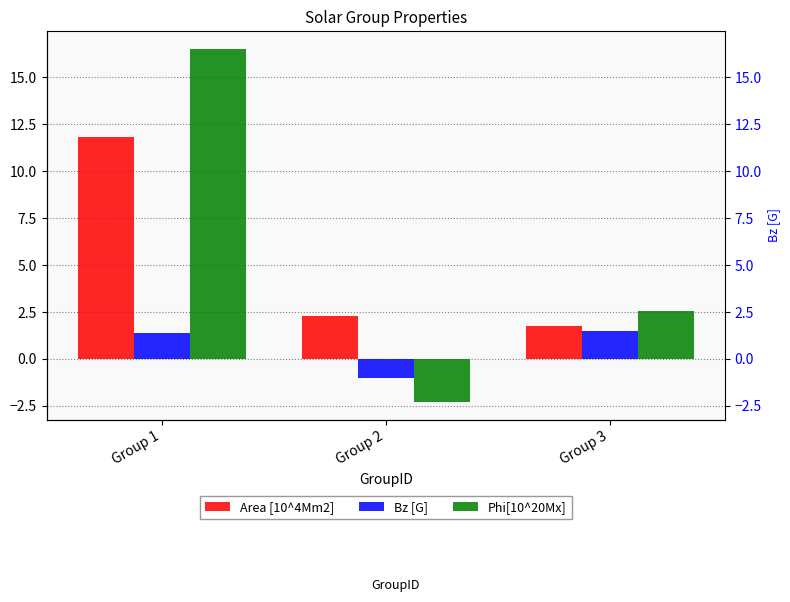

How many groups of bars are there?

3